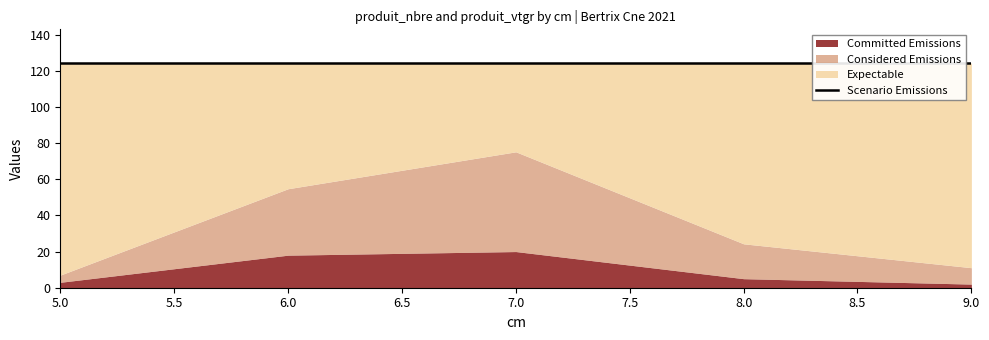

Reading right to left, transcribe all the data shown in this chart.

Committed Emissions: 2.0	5.0	20.0	18.0	3.0
Considered Emissions: 9.1	19.3	55.2	36.7	4.0
Expectable: 124.2	124.2	124.2	124.2	124.2
Scenario Emissions: 124.2	124.2	124.2	124.2	124.2